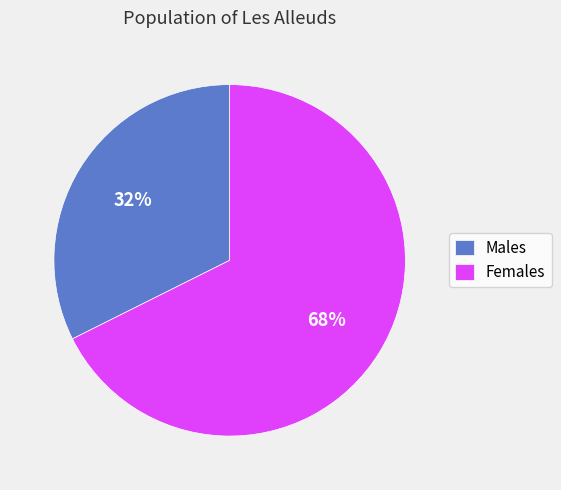

Between Females and Males, which is larger?

Females